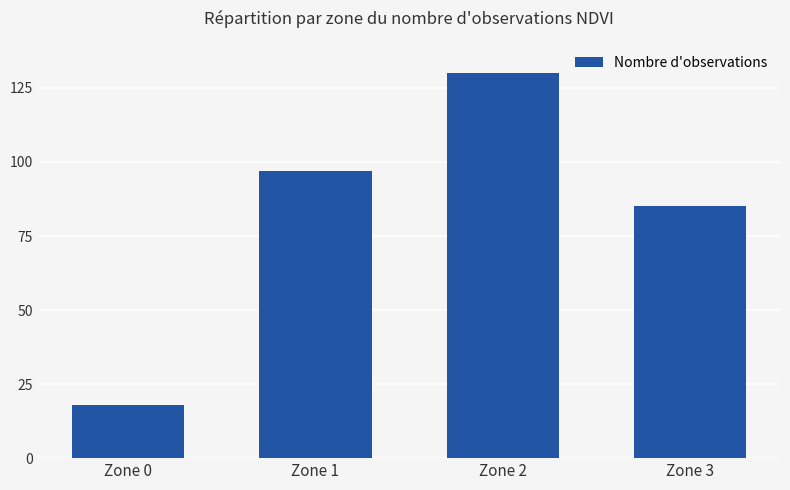

What is the difference between the maximum and minimum values?

112